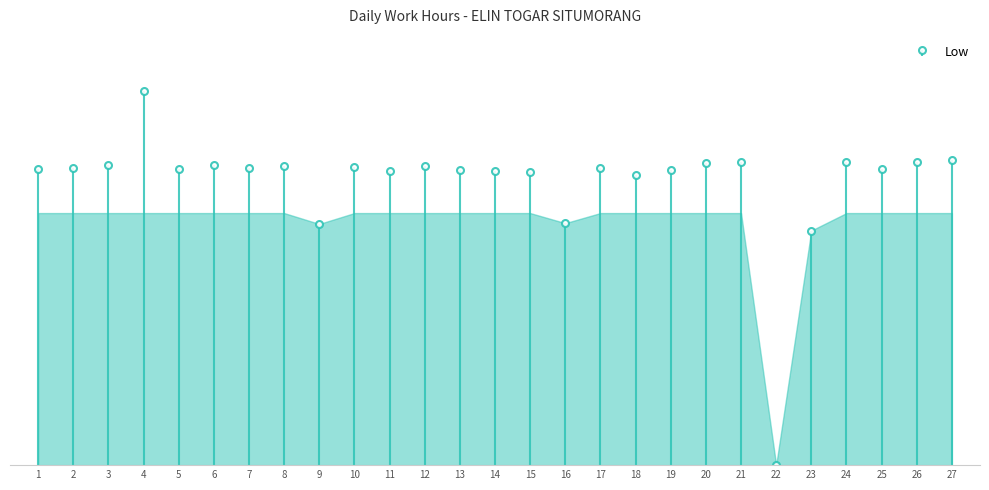

List the labels in order of value, smallest first.

22, 23, 9, 16, 18, 15, 14, 11, 13, 19, 1, 5, 25, 2, 7, 17, 10, 8, 12, 6, 3, 20, 24, 26, 21, 27, 4